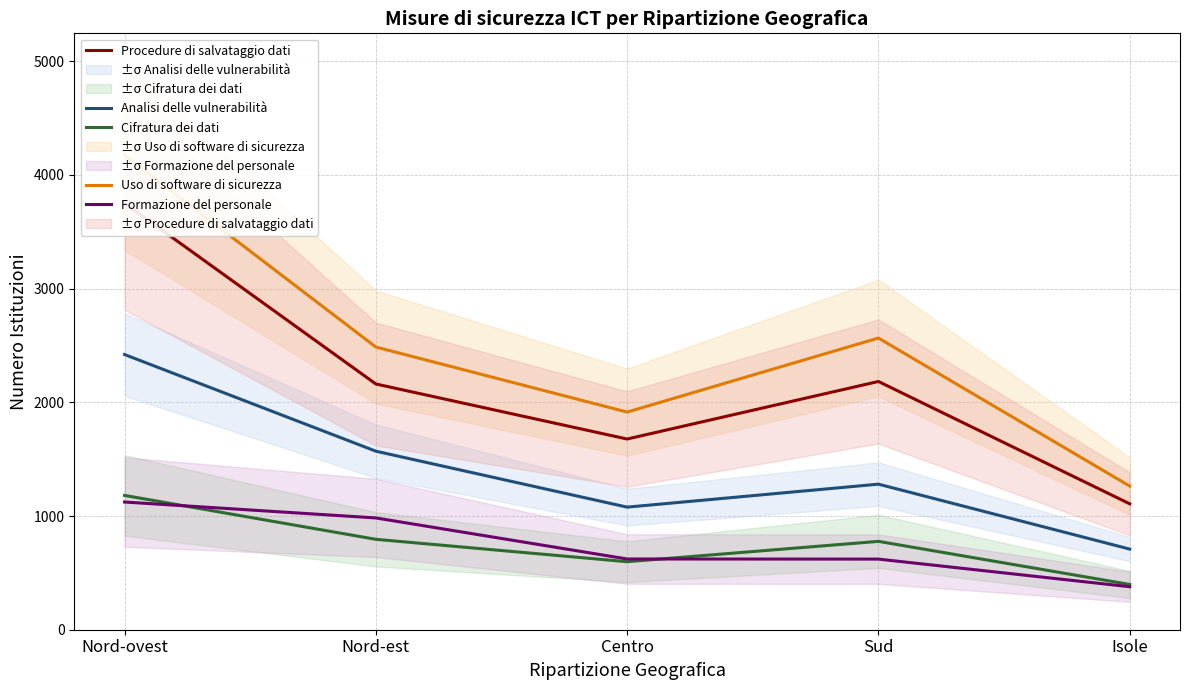

Is it true that Analisi delle vulnerabilità equals 4106 at Nord-ovest?

False